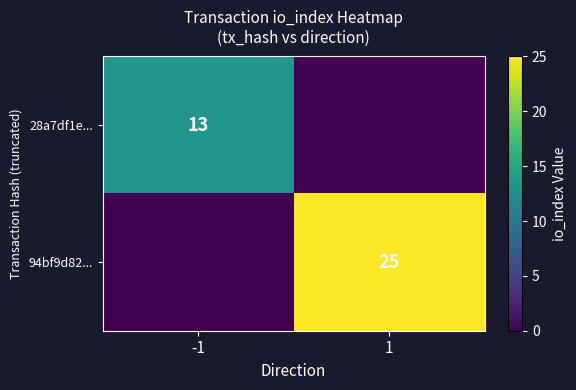

Is it true that 28a7df1e... equals 13 at -1?

True